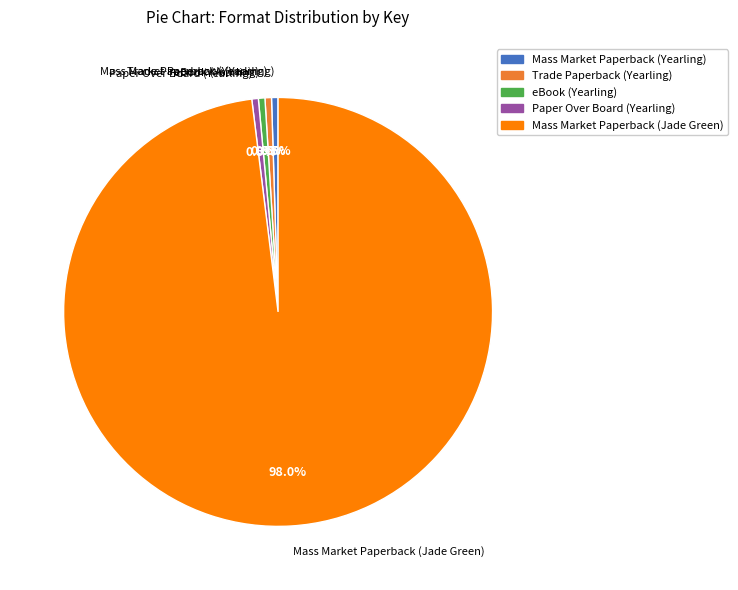

Is there a majority slice in this chart?

Yes